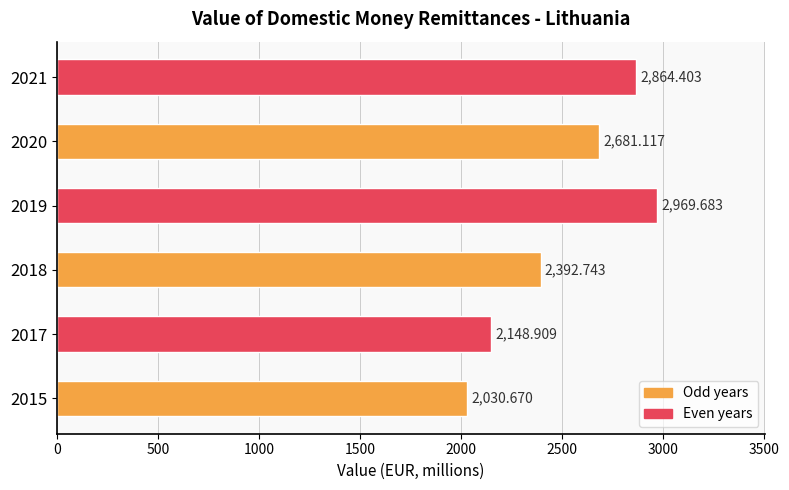

What is the sum of all values?

15087.5